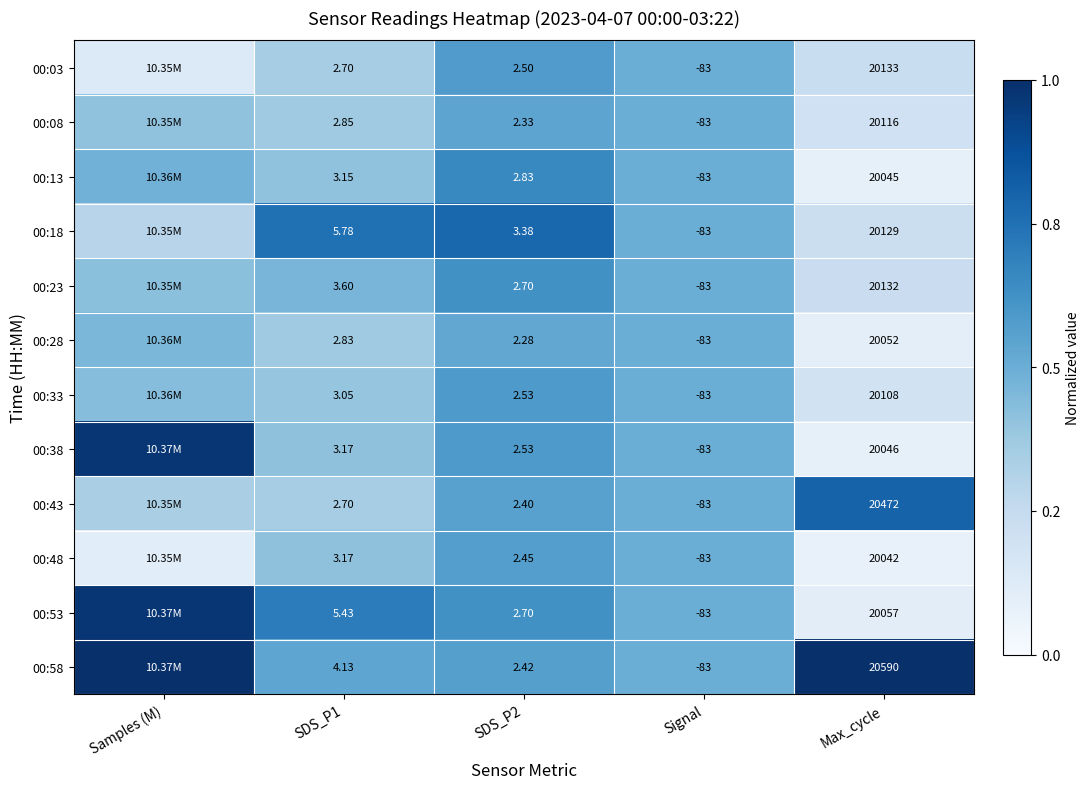

Is the value of 00:38 at SDS_P2 greater than the value of 00:58 at SDS_P1?

No